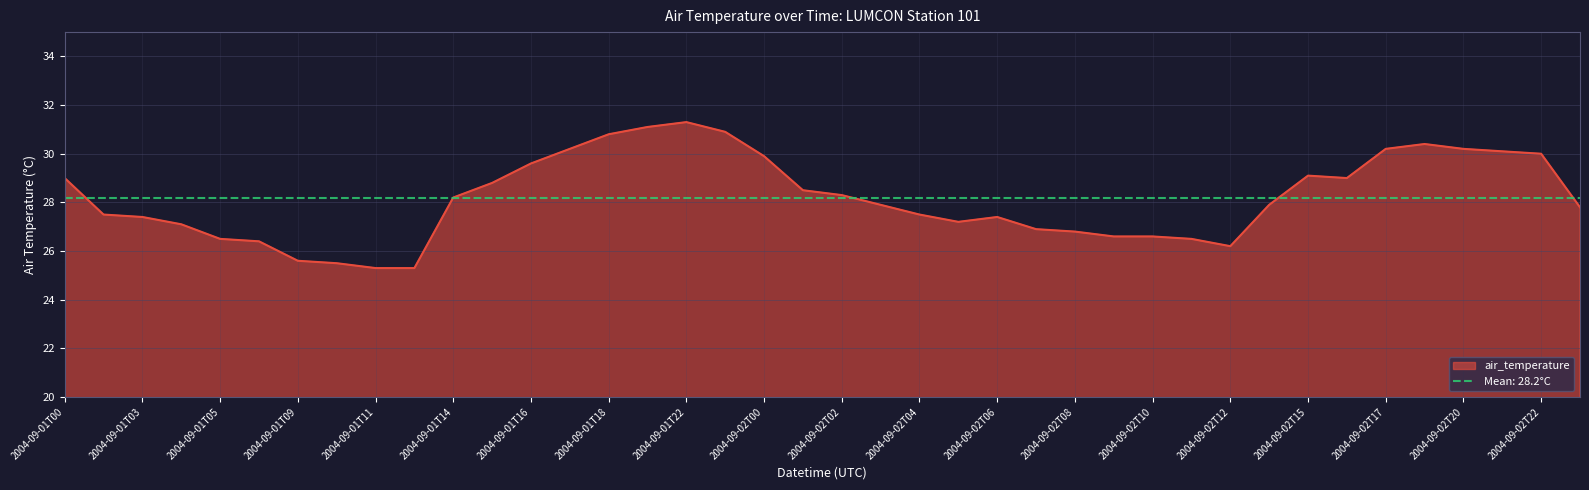

Does the chart display data point markers on the line(s)?

No